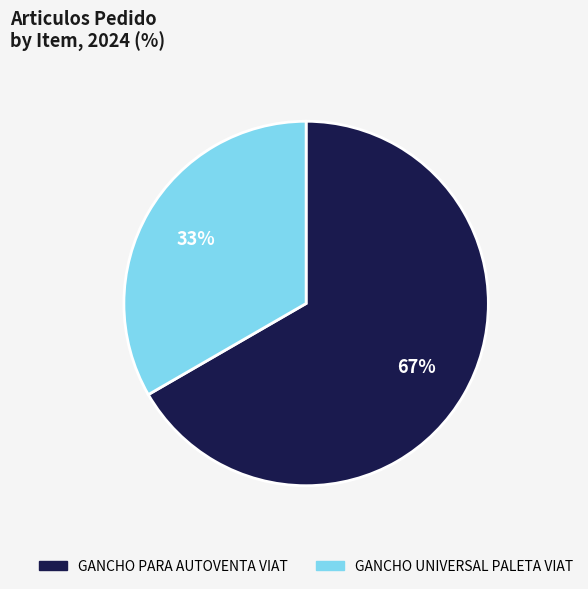

Is there any slice that represents more than half of the pie?

Yes